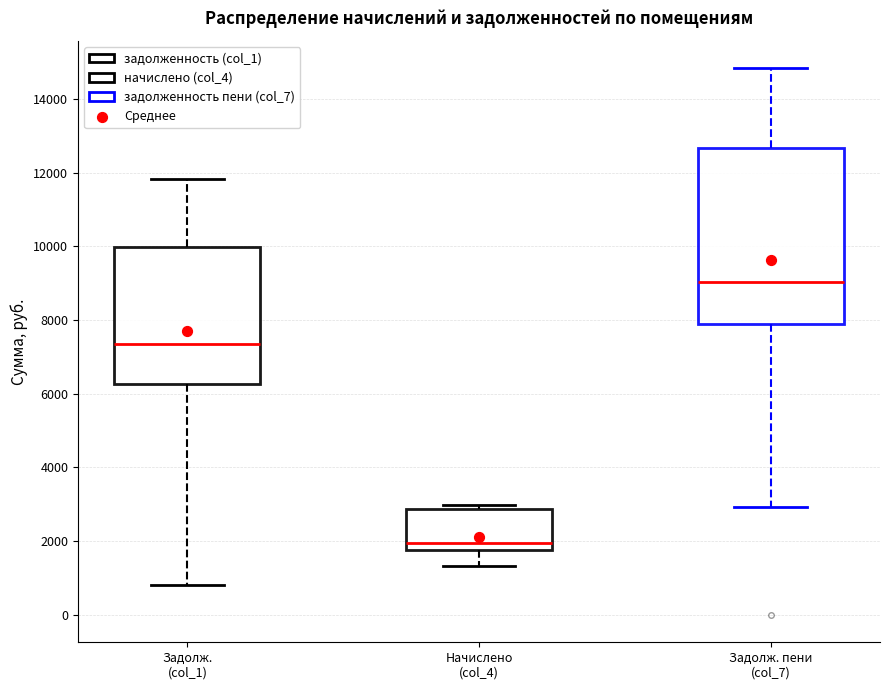

Reading left to right, transcribe this box plot: for each box, give where its median line is, the range the box spans, and where its two whiskers end, as read against the y-axis. The values are not printed on the chart, so give them approximately, as read against the axis.

Задолж. (col_1): median 7400, box 6200 to 10000, whiskers 800 to 11800
Начислено (col_4): median 2000, box 1800 to 2800, whiskers 1400 to 3000
Задолж. пени (col_7): median 9000, box 7800 to 12600, whiskers 3000 to 14800